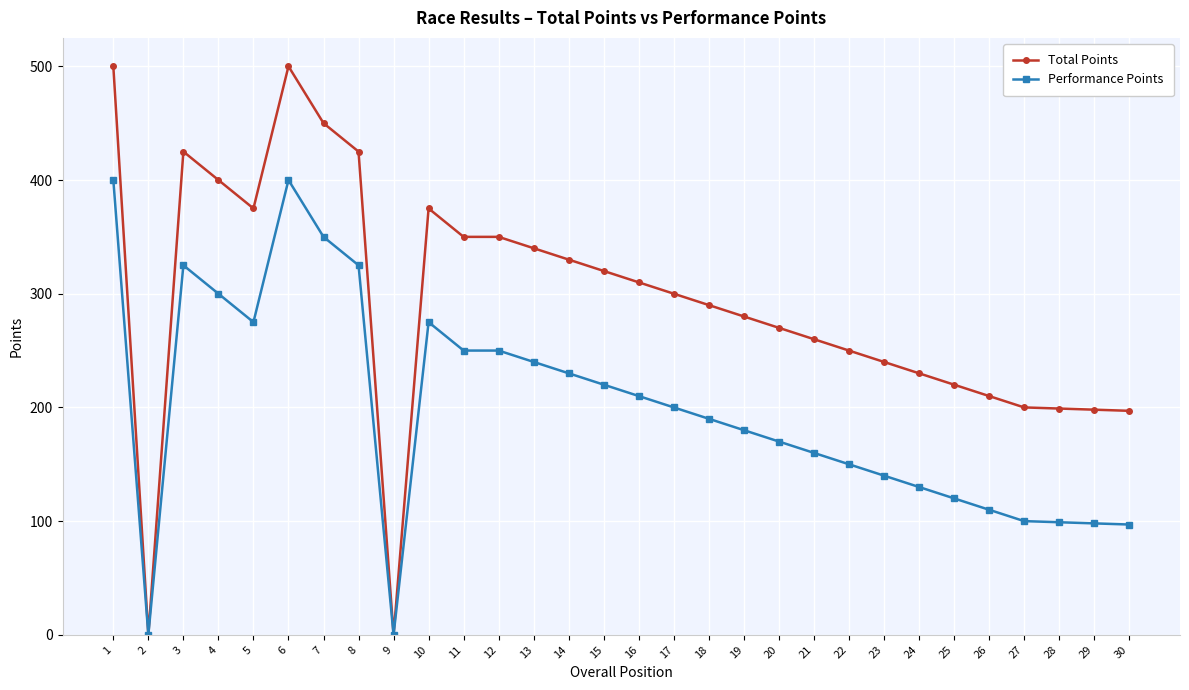

Is this an area chart (filled region under the line)?

No